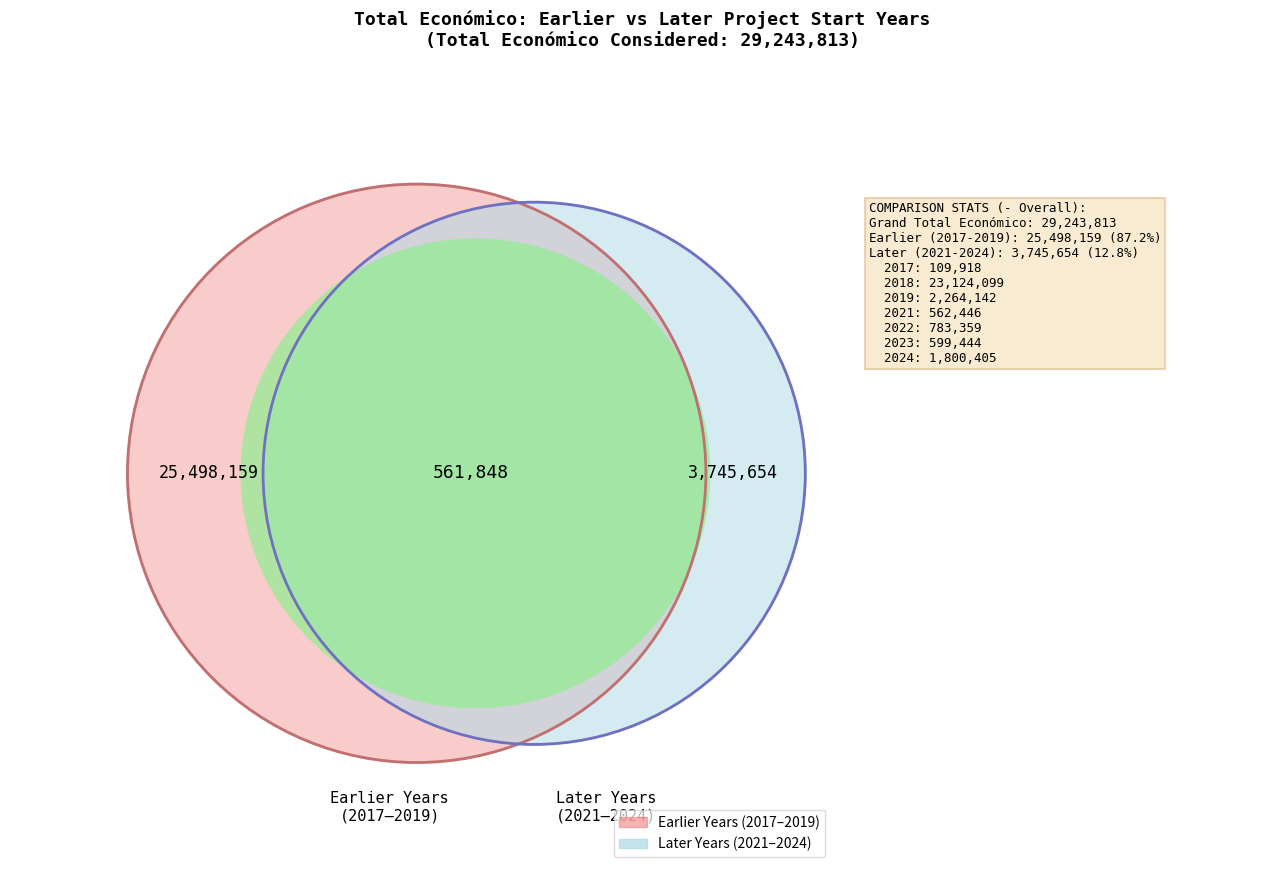

Which category has the biggest portion of the pie?

2018